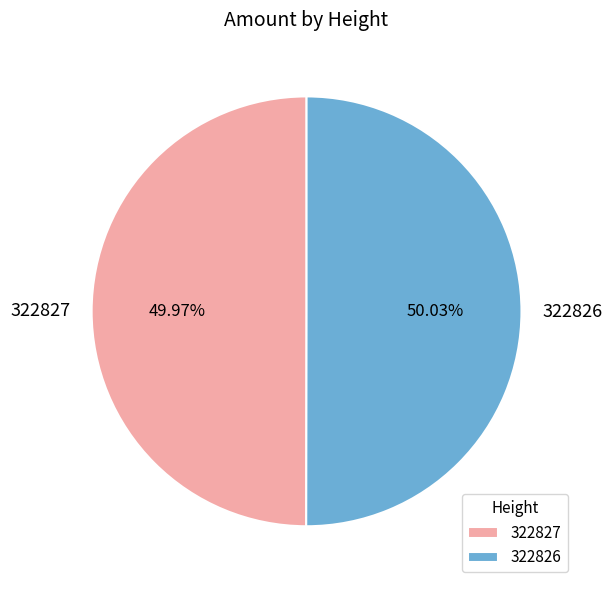

What is the total percentage of 322826 and 322827?

100.0%